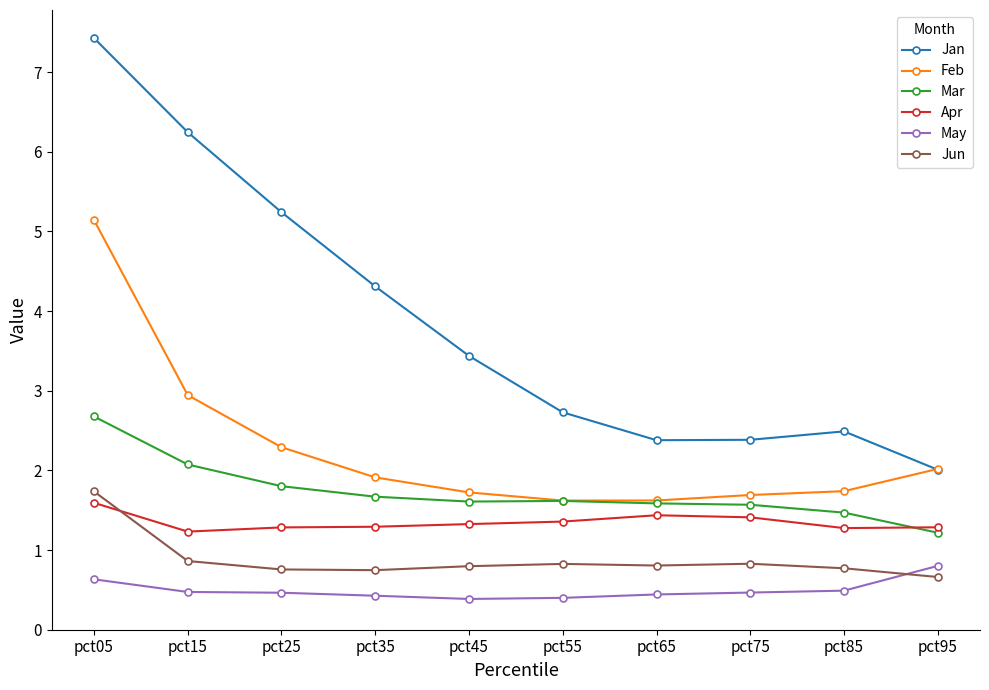

What are all the series names shown in the legend?

Jan, Feb, Mar, Apr, May, Jun